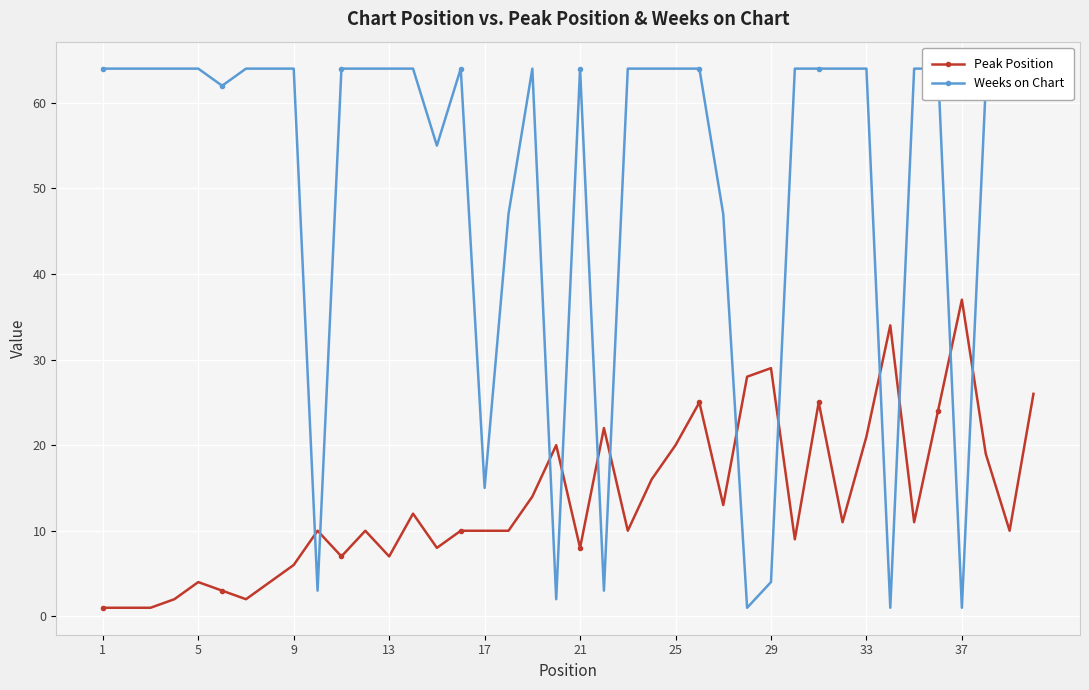

True or false: Peak Position has more than 1 interior local peaks.

True